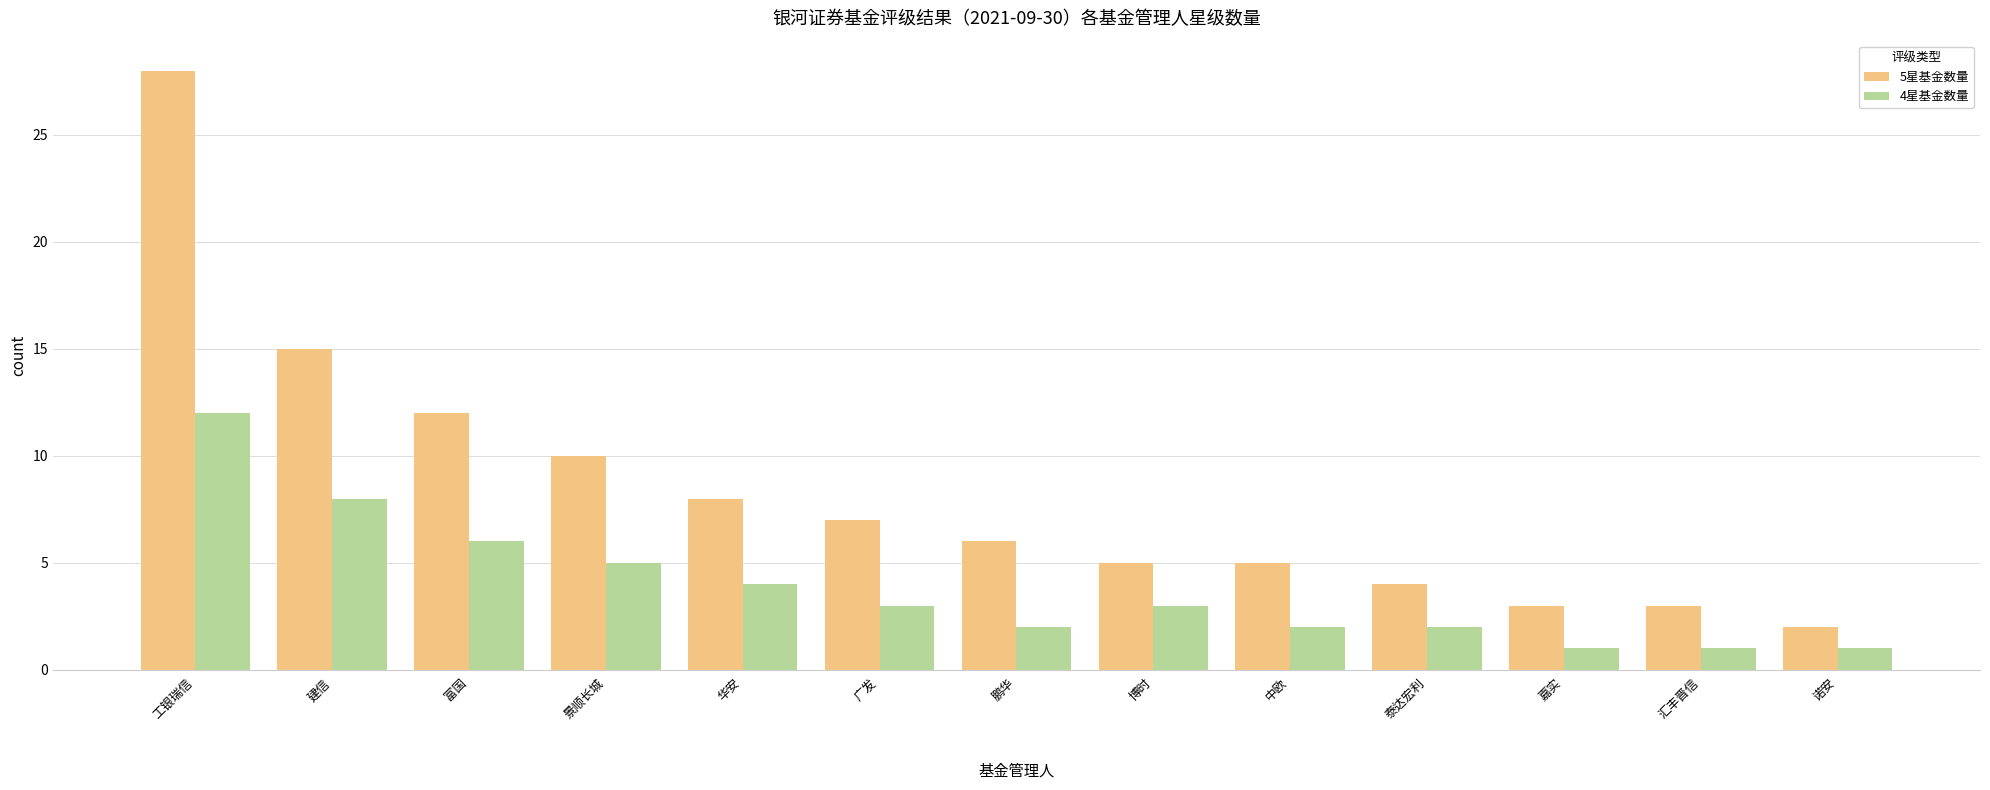

Is it true that 5星基金数量 equals 7 at 广发?

True